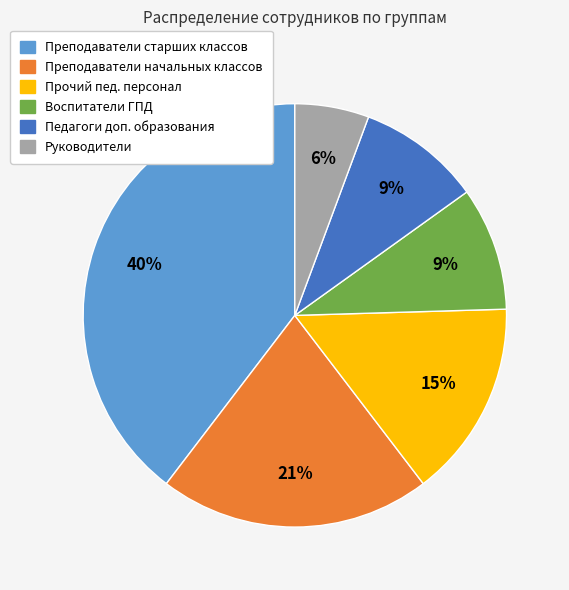

Count the number of slices in the pie.

6